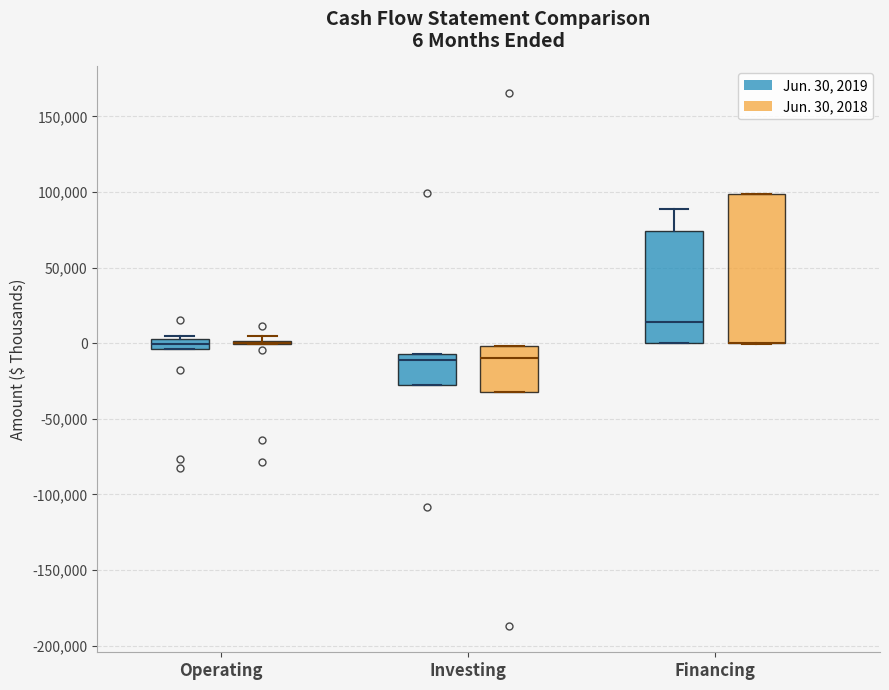

Which box is the tallest, from its lower edge to its upper edge?

Financing (Jun. 30, 2018)